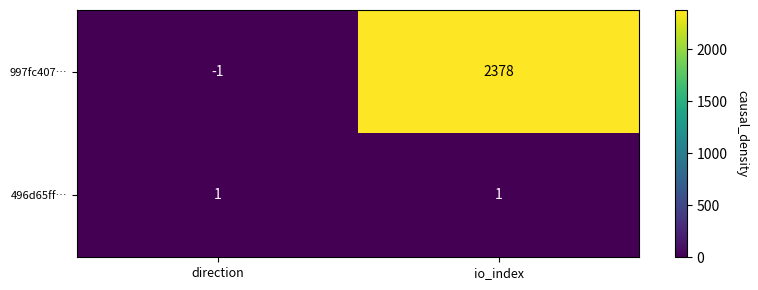

How many categories are shown in the chart?

2